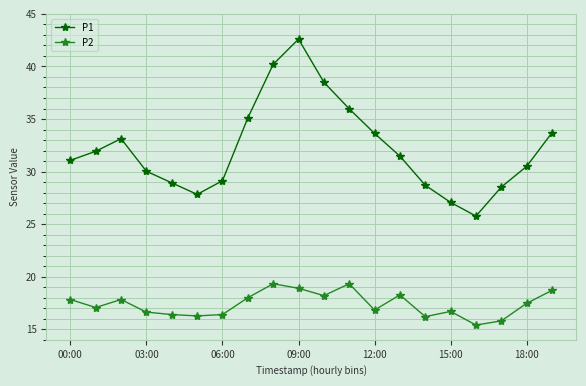

What is the greatest value displayed?

42.6